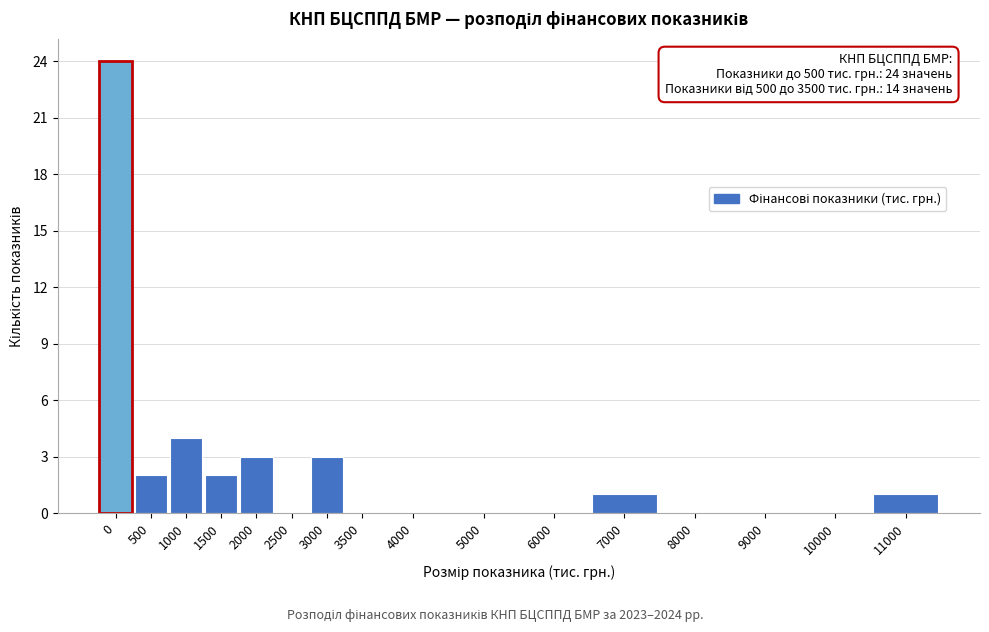

Reading left to right, extract all data points from this chart.

0=24	500=2	1000=4	1500=2	2000=3	2500=0	3000=3	3500=0	4000=0	5000=0	6000=0	7000=1	8000=0	9000=0	10000=0	11000=1